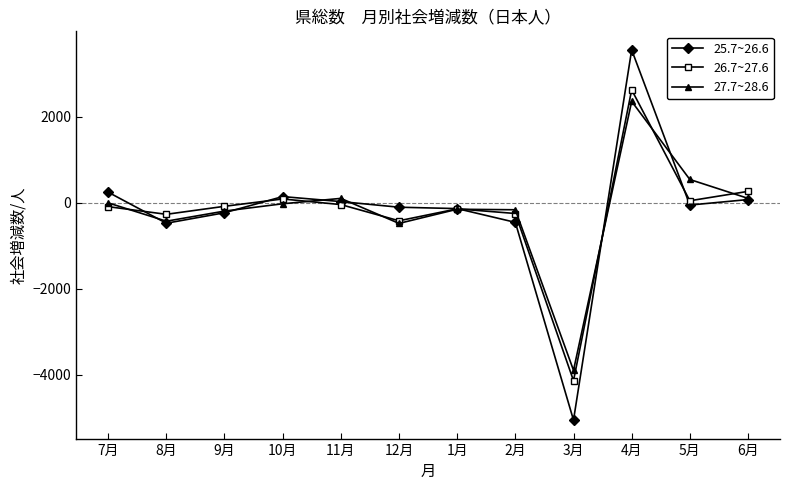

Which series has the largest range (max minus min)?

25.7~26.6